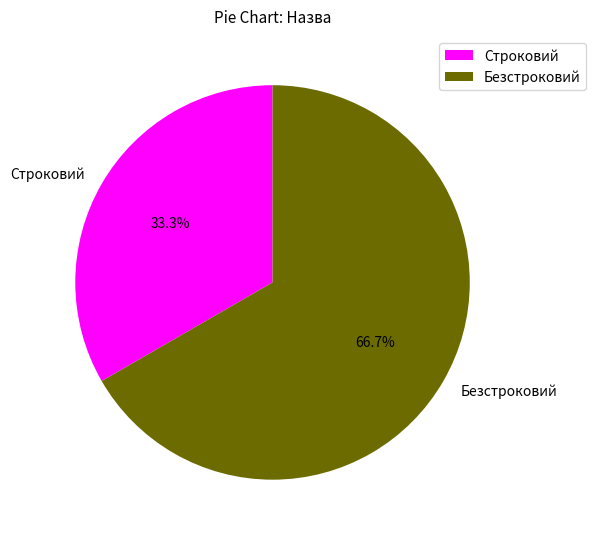

Is it true that Безстроковий is 67% of the pie?

True